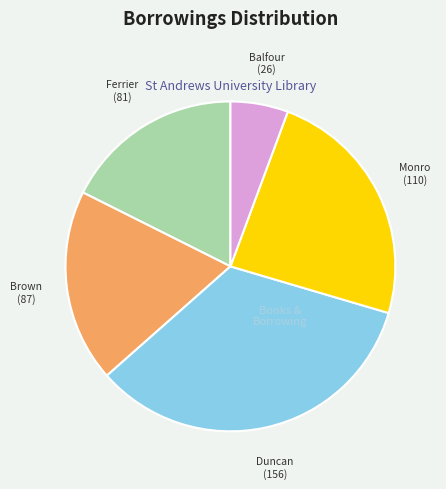

Which slice is the smallest?

Balfour